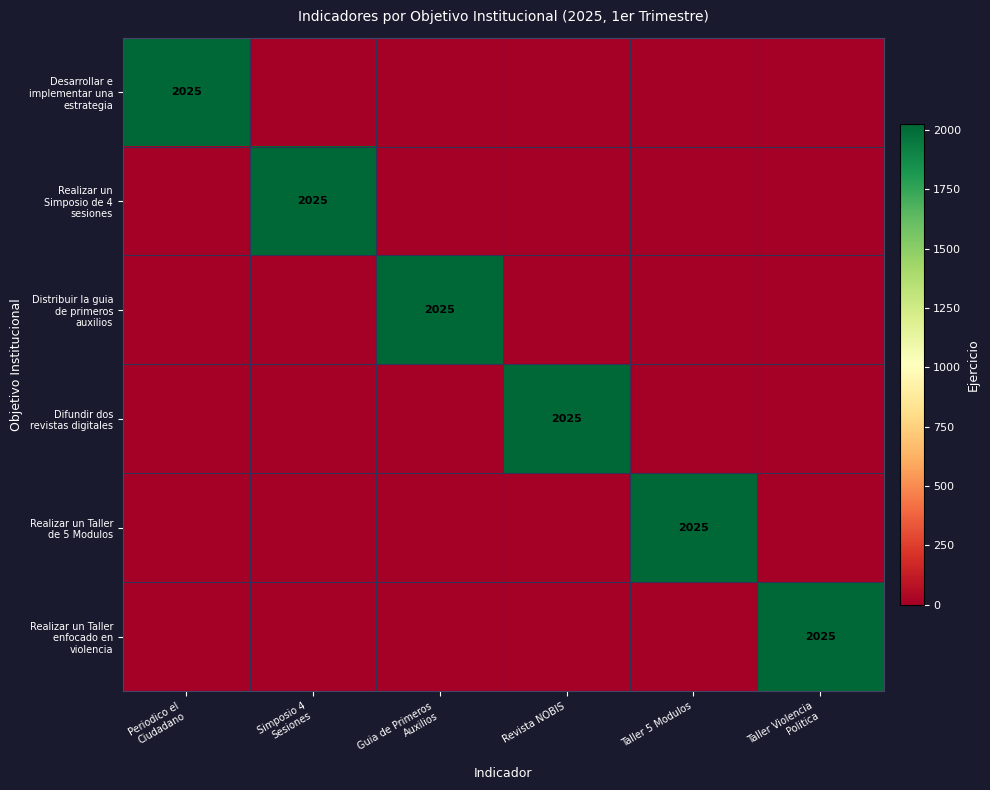

How many values in Realizar un Taller de 5 Modulos are above zero?

1